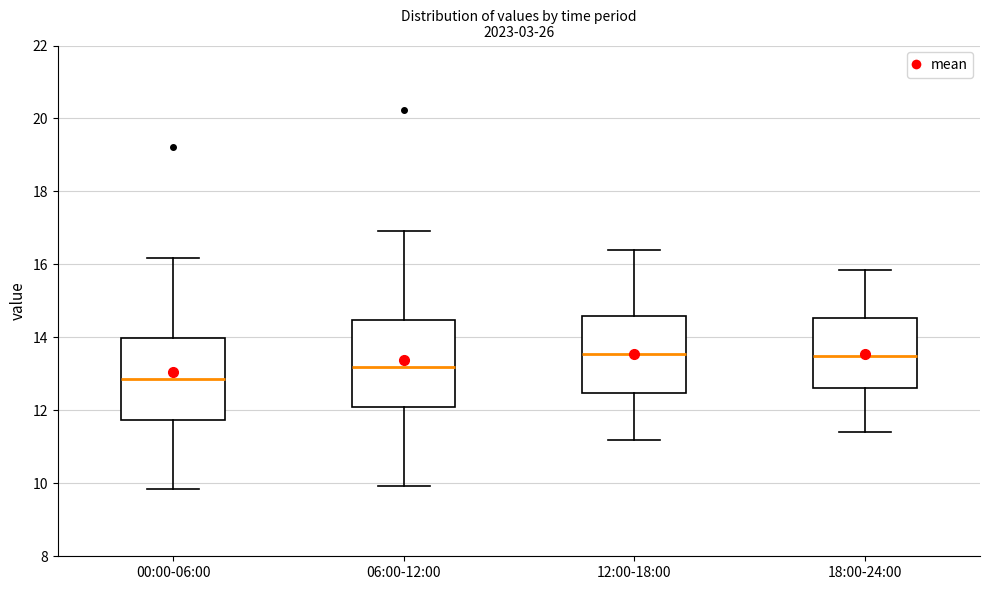

Where is the upper edge of the box for 00:00-06:00 on the y-axis? The values are not printed on the chart, so give them approximately, as read against the axis.

14.0